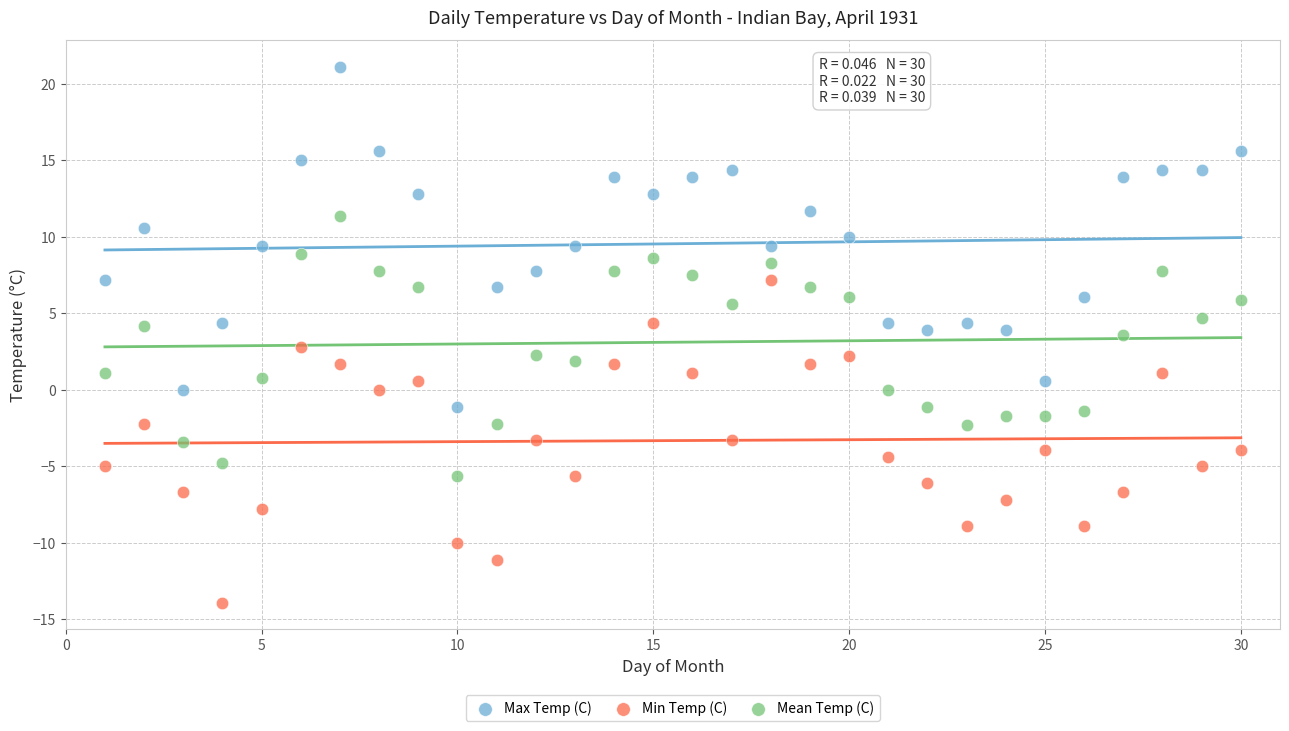

What are all the series names shown in the legend?

Max Temp (C), Min Temp (C), Mean Temp (C)